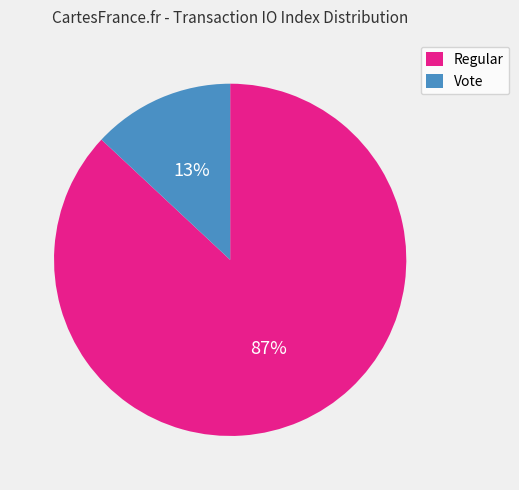

Is it true that Regular is 87% of the pie?

True